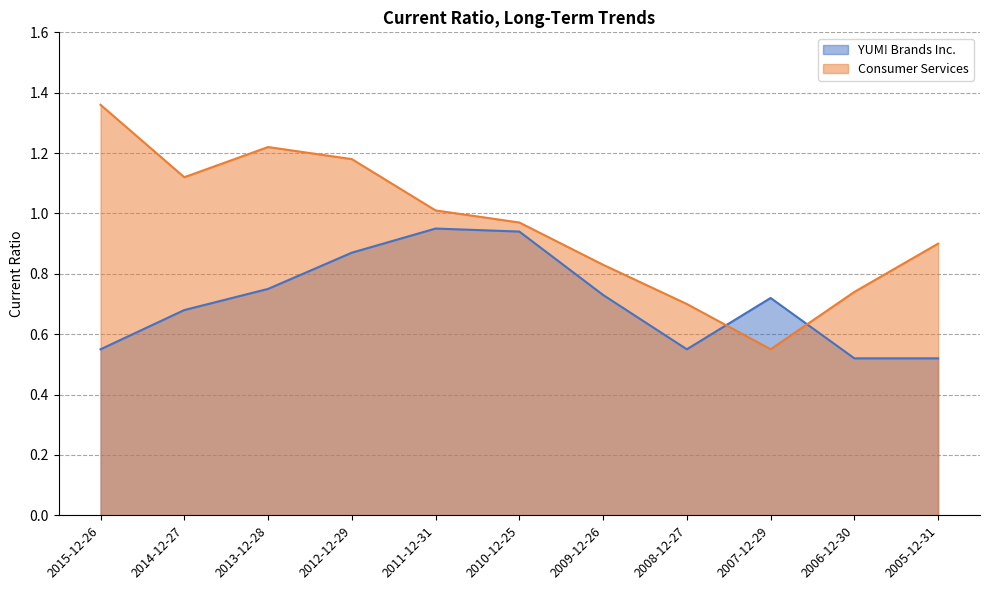

Reading left to right, extract all data points from this chart.

YUM! Brands Inc.: 0.6	0.7	0.8	0.9	0.9	0.9	0.7	0.6	0.7	0.5	0.5
Consumer Services: 1.4	1.1	1.2	1.2	1.0	1.0	0.8	0.7	0.6	0.7	0.9